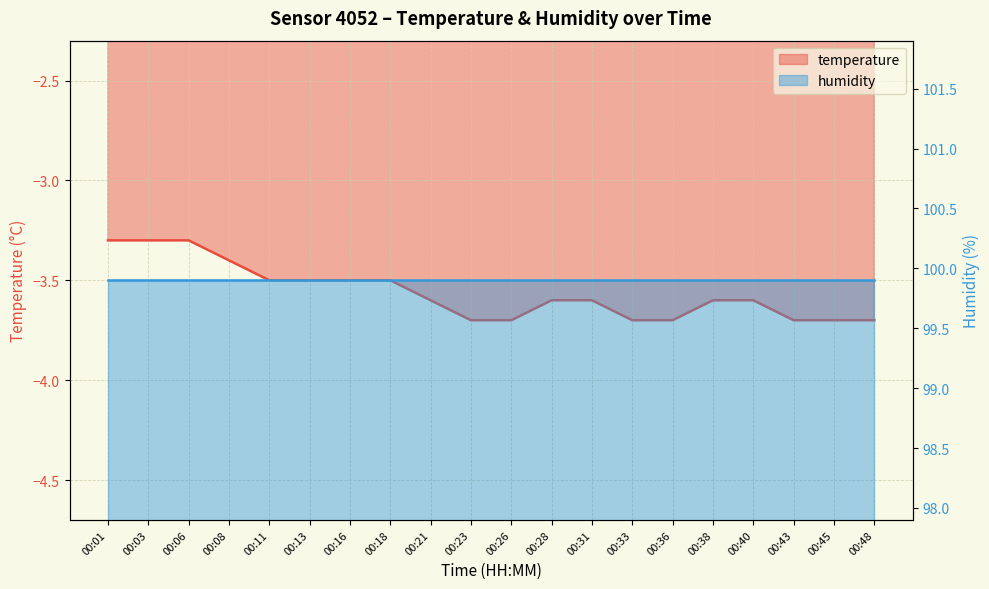

Is it true that the value at 00:21 is -5.8?

False